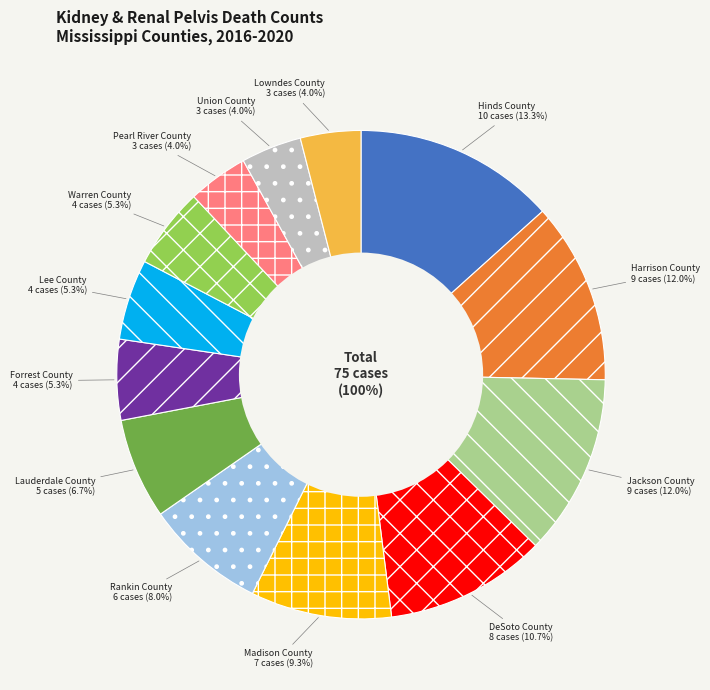

Which slice is the smallest?

Pearl River County